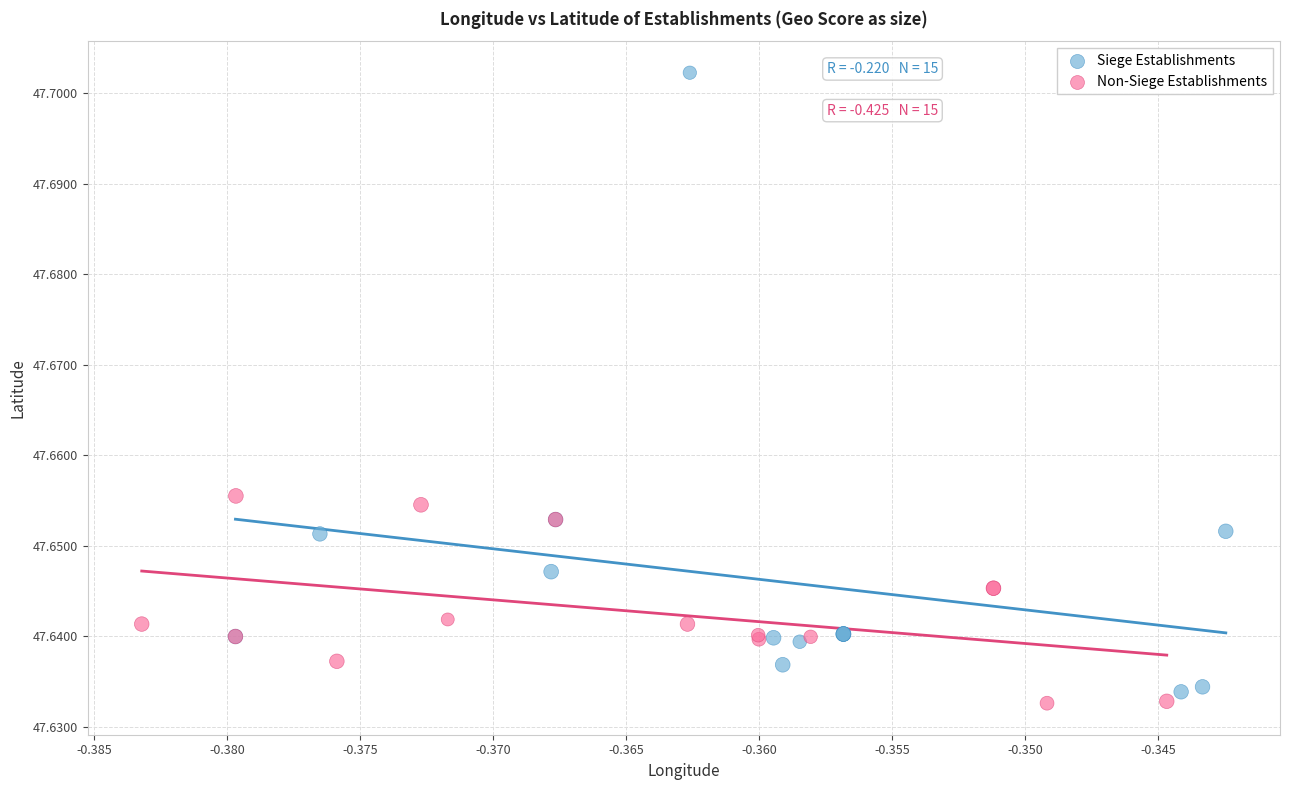

Which series reaches the minimum Y coordinate?

Non-Siege Establishments